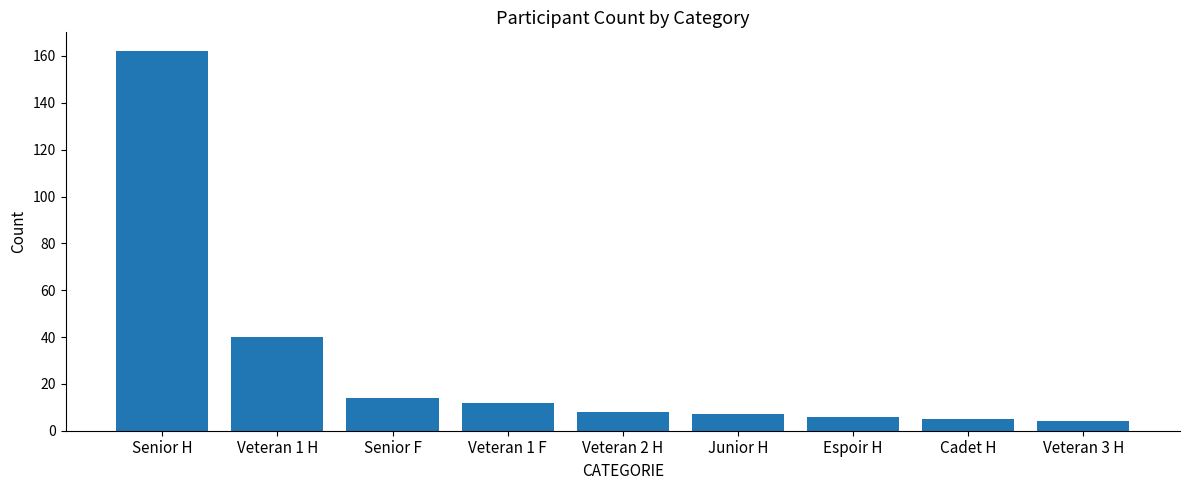

What is the value of the 9th bar from the left?

4